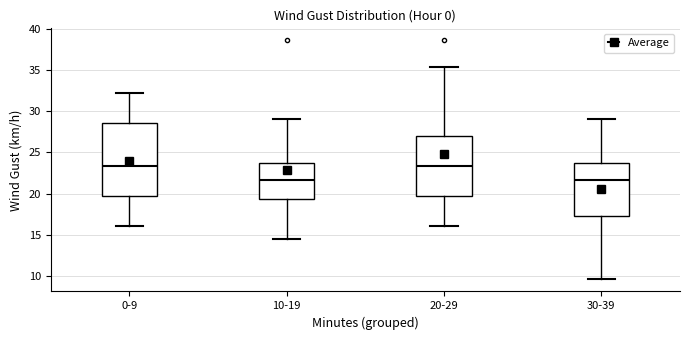

Reading left to right, read every box against the y-axis: the position of its median line, the range the box covers, and the ends of its whiskers. The values are not printed on the chart, so give them approximately, as read against the axis.

0-9: median 23.5, box 19.5 to 28.5, whiskers 16.0 to 32.0
10-19: median 21.5, box 19.5 to 24.0, whiskers 14.5 to 29.0
20-29: median 23.5, box 19.5 to 27.0, whiskers 16.0 to 35.5
30-39: median 21.5, box 17.5 to 24.0, whiskers 9.5 to 29.0